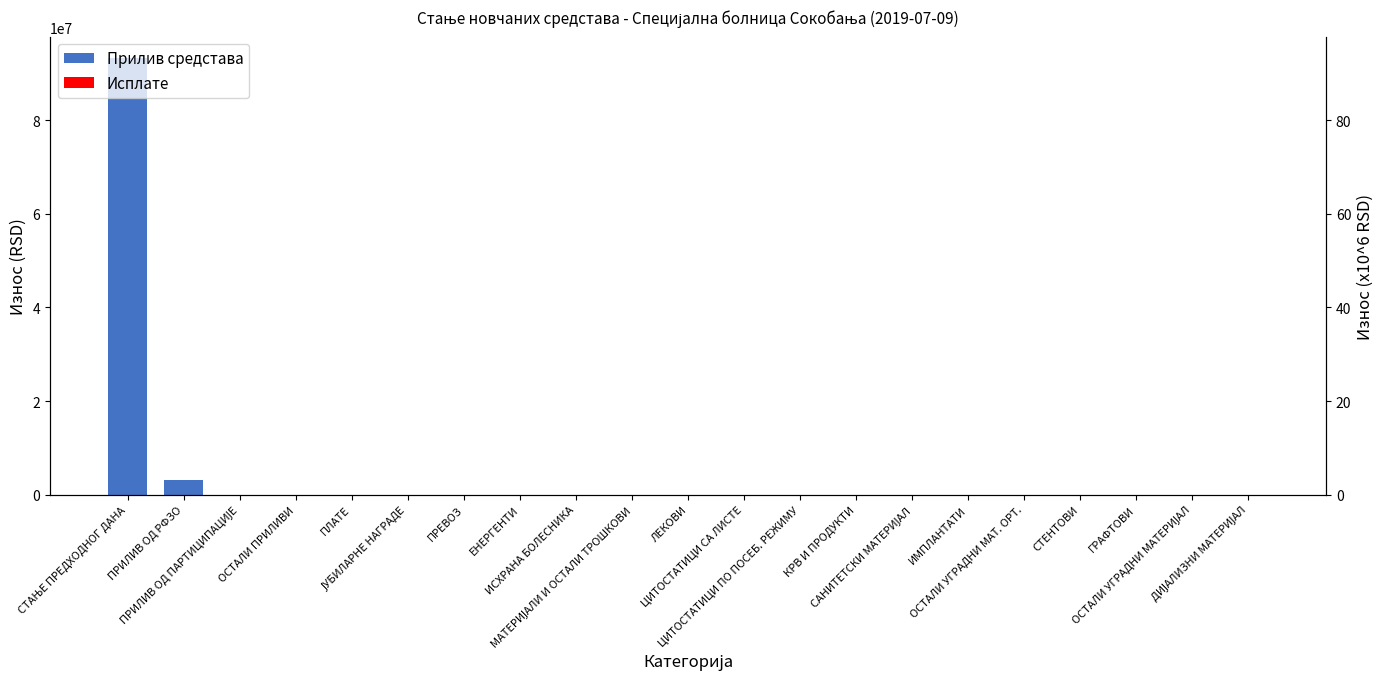

What is the sum of the values at ОСТАЛИ ПРИЛИВИ and СТАЊЕ ПРЕДХОДНОГ ДАНА?

93230897.5